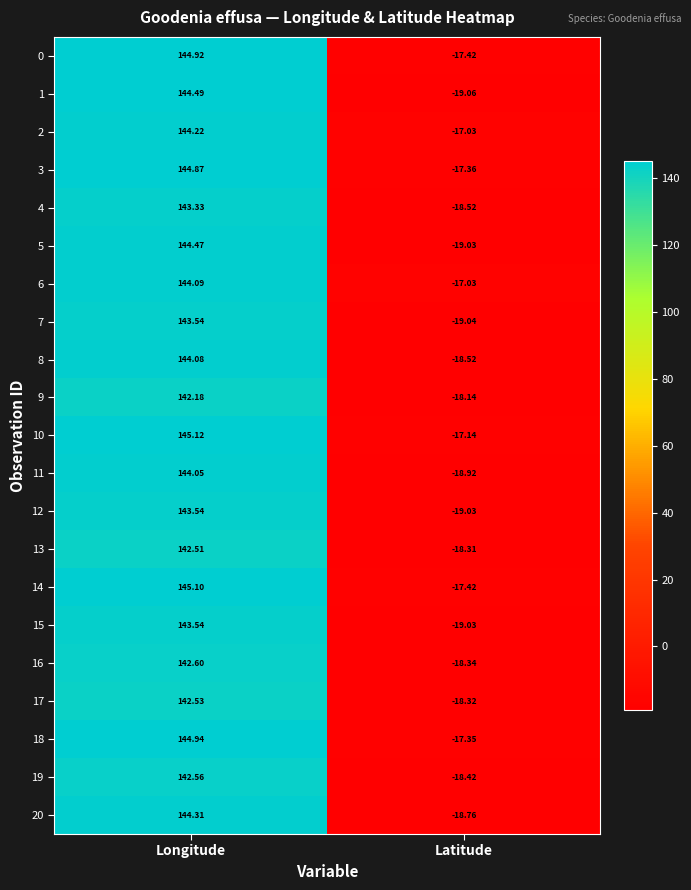

At which category does the chart reach its peak across all series?

Longitude